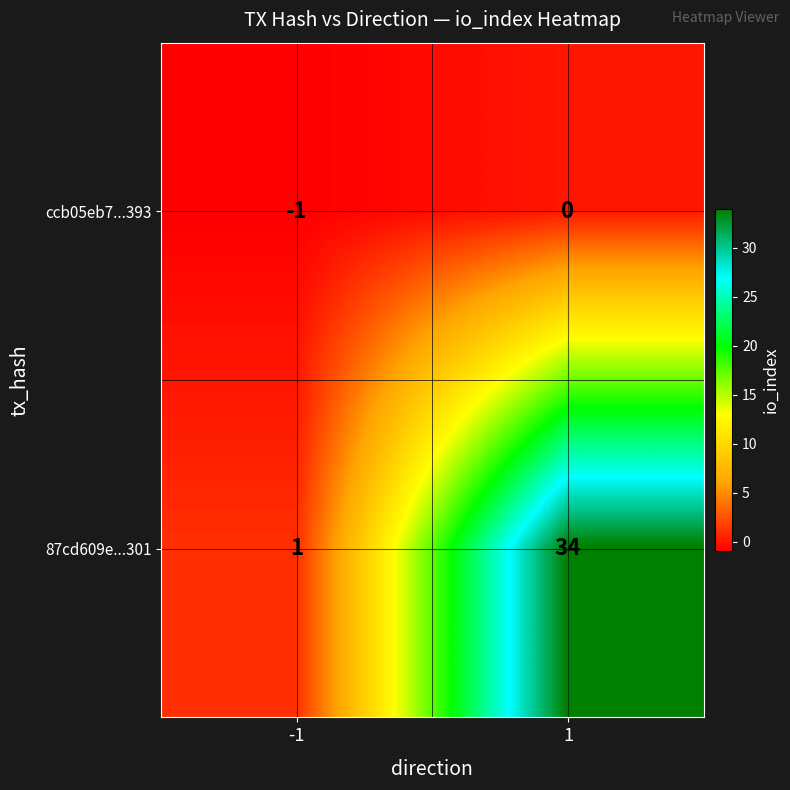

Which category has the highest value across all series?

1